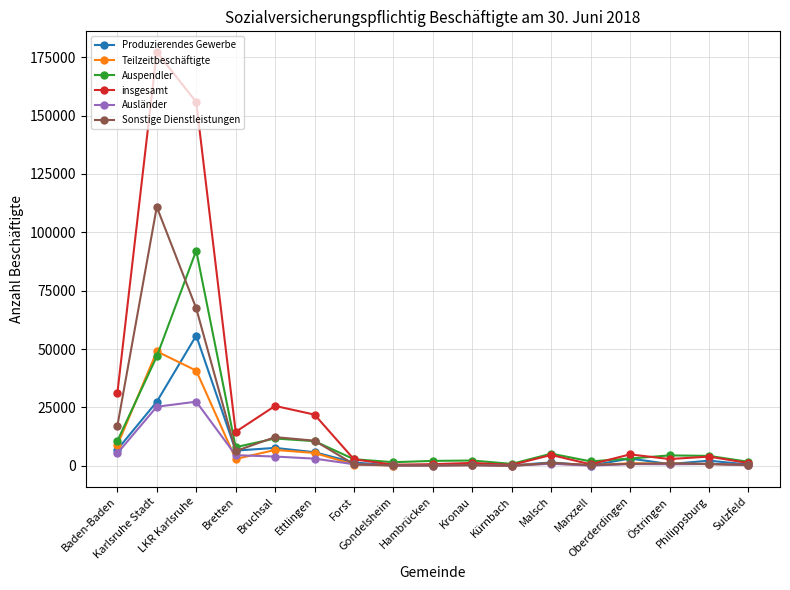

Is it true that Auspendler equals 8013 at Bretten?

True